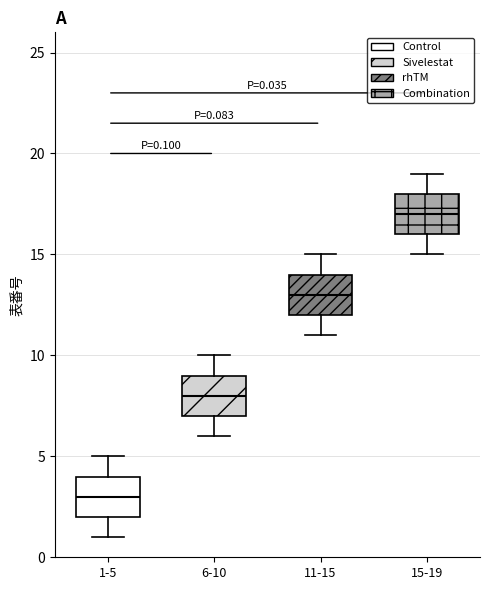

Which box's median line is the lowest?

1-5